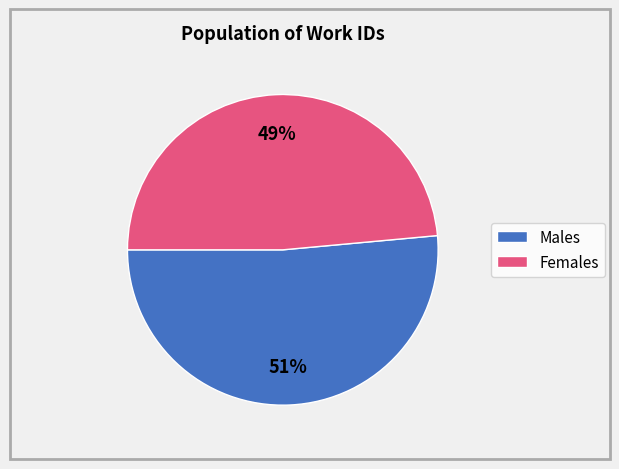

To the nearest percent, what is the average slice percentage?

50%